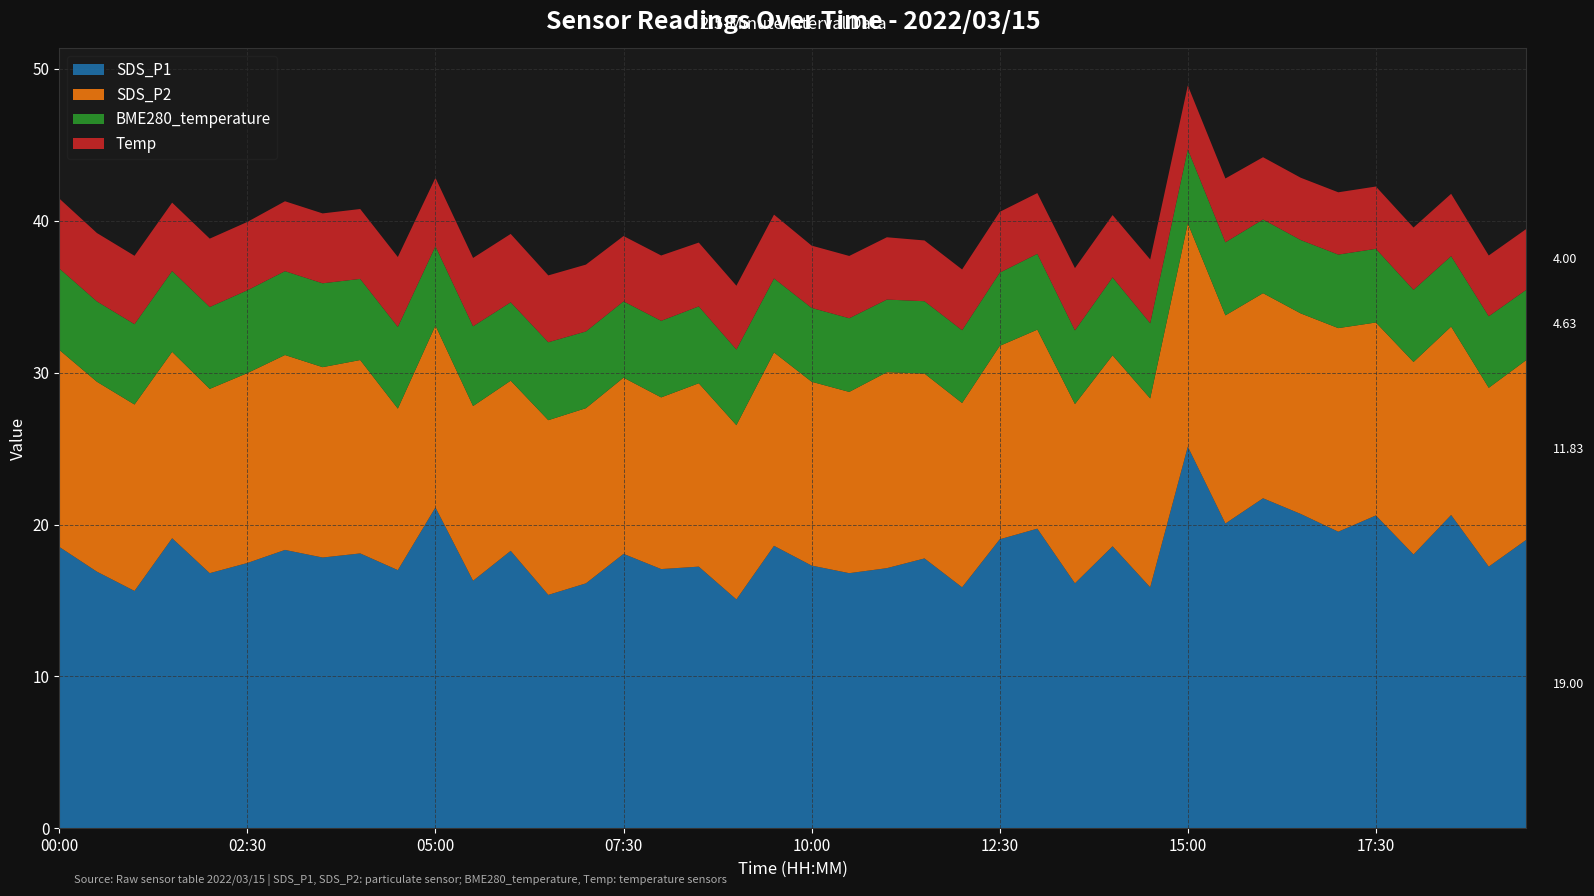

Reading left to right, what are all the values shown in this chart?

SDS_P1: 00:00=18.5	00:30=16.9	01:00=15.6	01:30=19.1	02:00=16.8	02:30=17.5	03:00=18.3	03:30=17.8	04:00=18.1	04:30=17.0	05:00=21.1	05:30=16.3	06:00=18.3	06:30=15.4	07:00=16.1	07:30=18.1	08:00=17.1	08:30=17.2	09:00=15.1	09:30=18.6	10:00=17.3	10:30=16.8	11:00=17.1	11:30=17.8	12:00=15.9	12:30=19.0	13:00=19.7	13:30=16.1	14:00=18.6	14:30=15.9	15:00=25.1	15:30=20.1	16:00=21.7	16:30=20.7	17:00=19.5	17:30=20.6	18:00=18.0	18:30=20.6	19:00=17.2	19:30=19.0
SDS_P2: 00:00=13.0	00:30=12.5	01:00=12.3	01:30=12.3	02:00=12.1	02:30=12.5	03:00=12.8	03:30=12.5	04:00=12.7	04:30=10.6	05:00=12.0	05:30=11.5	06:00=11.2	06:30=11.5	07:00=11.5	07:30=11.6	08:00=11.3	08:30=12.1	09:00=11.5	09:30=12.7	10:00=12.1	10:30=11.9	11:00=12.9	11:30=12.2	12:00=12.1	12:30=12.7	13:00=13.1	13:30=11.8	14:00=12.6	14:30=12.4	15:00=14.7	15:30=13.7	16:00=13.5	16:30=13.2	17:00=13.4	17:30=12.7	18:00=12.7	18:30=12.4	19:00=11.8	19:30=11.8
BME280_temperature: 00:00=5.4	00:30=5.3	01:00=5.3	01:30=5.3	02:00=5.4	02:30=5.5	03:00=5.5	03:30=5.5	04:00=5.3	04:30=5.4	05:00=5.2	05:30=5.2	06:00=5.2	06:30=5.1	07:00=5.0	07:30=5.0	08:00=5.0	08:30=5.1	09:00=5.0	09:30=4.9	10:00=4.9	10:30=4.8	11:00=4.8	11:30=4.8	12:00=4.8	12:30=4.8	13:00=5.0	13:30=4.8	14:00=5.1	14:30=5.0	15:00=4.9	15:30=4.8	16:00=4.8	16:30=4.8	17:00=4.8	17:30=4.8	18:00=4.8	18:30=4.6	19:00=4.7	19:30=4.6
Temp: 00:00=4.6	00:30=4.5	01:00=4.5	01:30=4.5	02:00=4.5	02:30=4.5	03:00=4.6	03:30=4.6	04:00=4.6	04:30=4.6	05:00=4.5	05:30=4.5	06:00=4.5	06:30=4.4	07:00=4.4	07:30=4.3	08:00=4.3	08:30=4.2	09:00=4.2	09:30=4.2	10:00=4.1	10:30=4.1	11:00=4.1	11:30=4.0	12:00=4.0	12:30=4.0	13:00=4.0	13:30=4.1	14:00=4.1	14:30=4.2	15:00=4.2	15:30=4.2	16:00=4.1	16:30=4.1	17:00=4.1	17:30=4.1	18:00=4.1	18:30=4.1	19:00=4.0	19:30=4.0